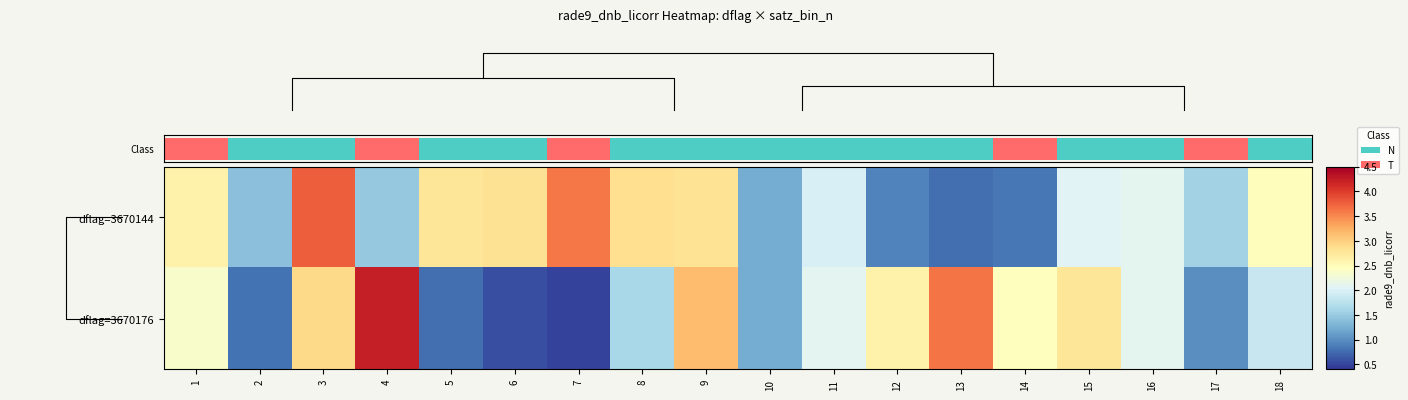

What is the minimum value for dflag=3670176?

0.5